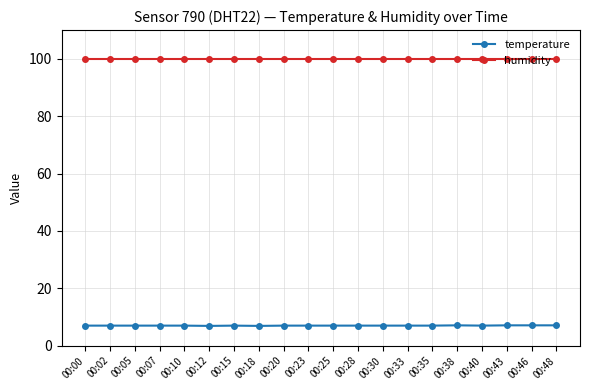

What is the smallest value displayed?

6.9